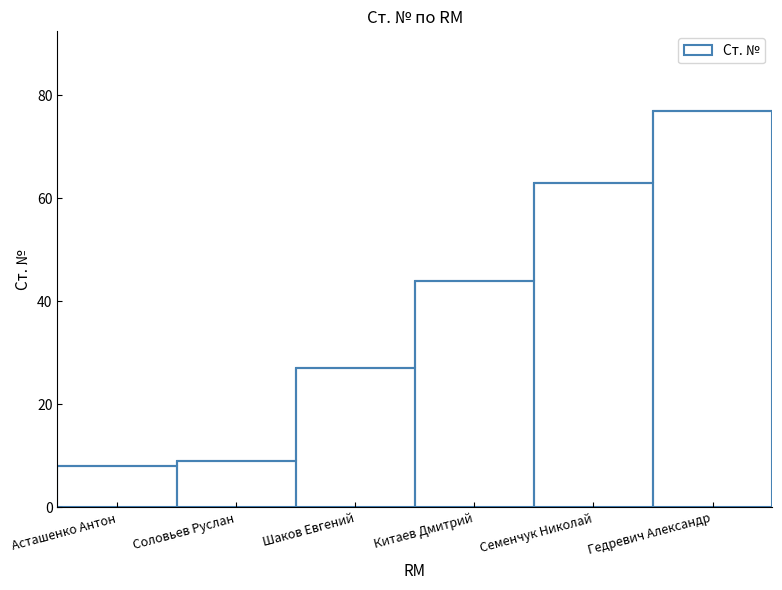

What is the sum of all values?

228